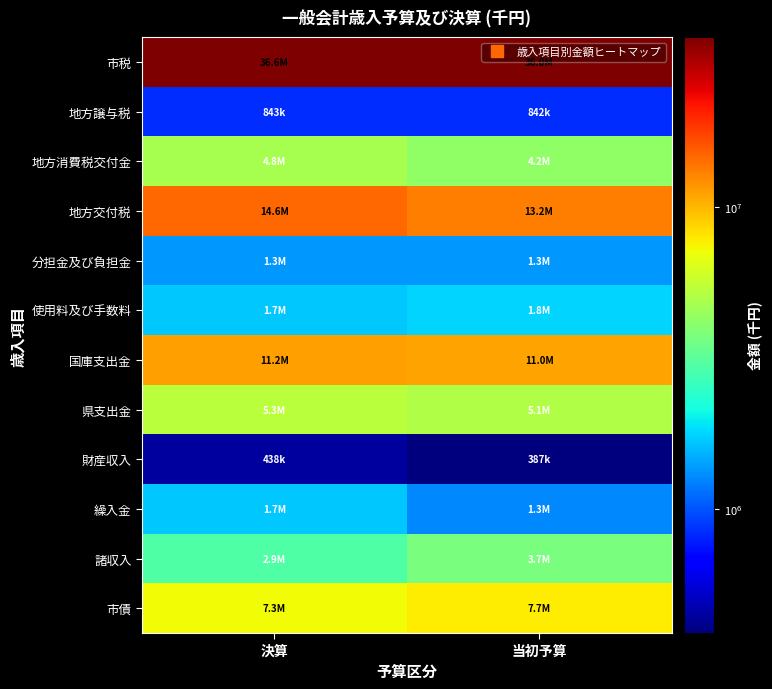

List the series in order of their peak value, highest first.

市税, 地方交付税, 国庫支出金, 市債, 県支出金, 地方消費税交付金, 諸収入, 使用料及び手数料, 繰入金, 分担金及び負担金, 地方譲与税, 財産収入